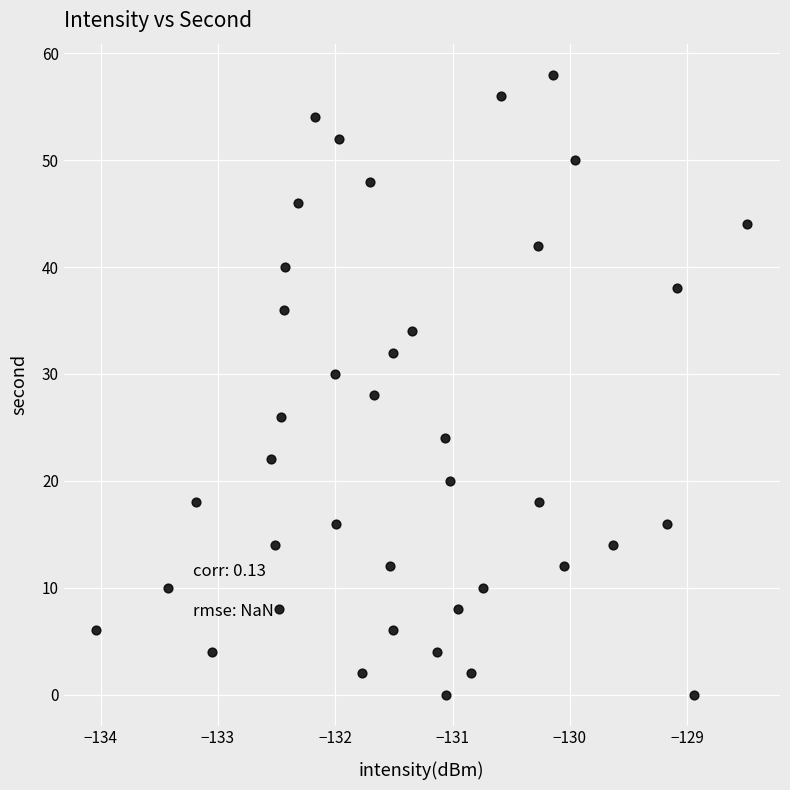

What is the range of Y values (max minus min)?

58